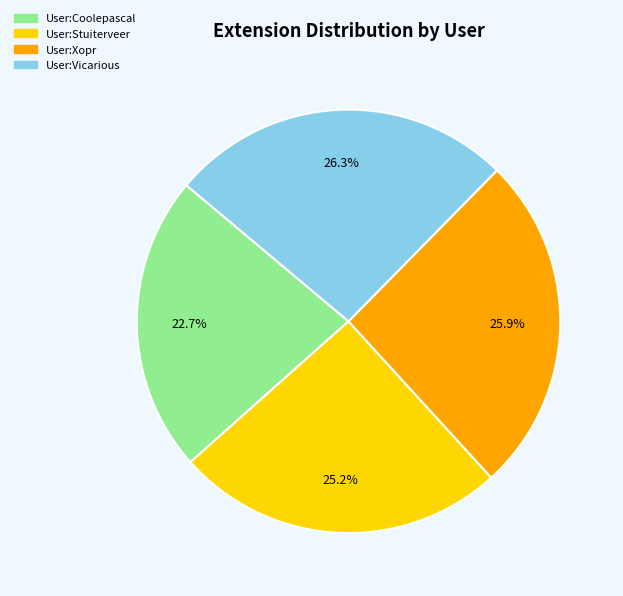

Which category has the smallest portion of the pie?

User:Coolepascal